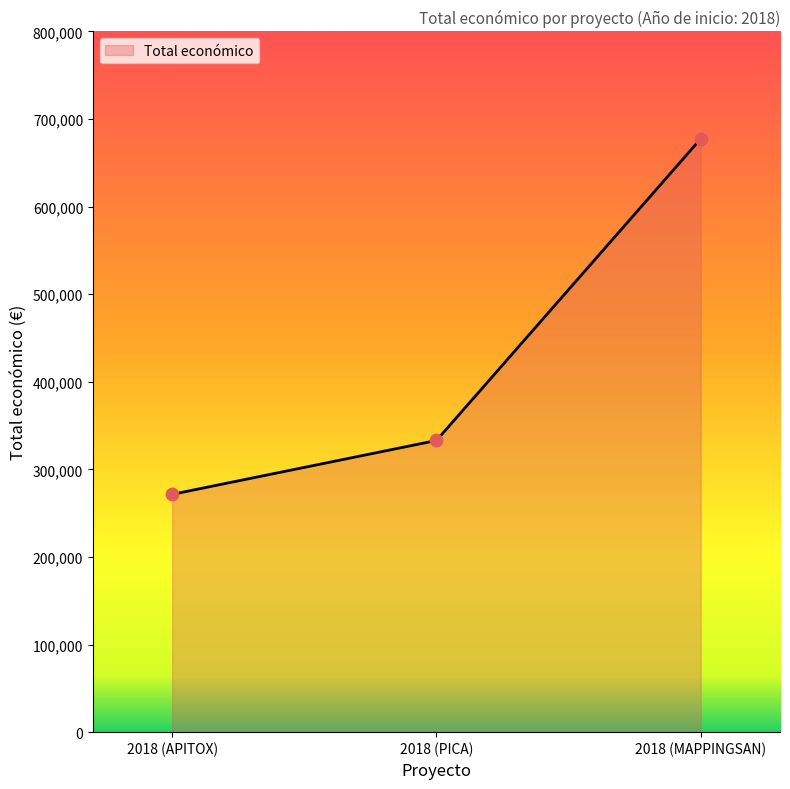

Between 2018 (MAPPINGSAN) and 2018 (APITOX), which is larger?

2018 (MAPPINGSAN)